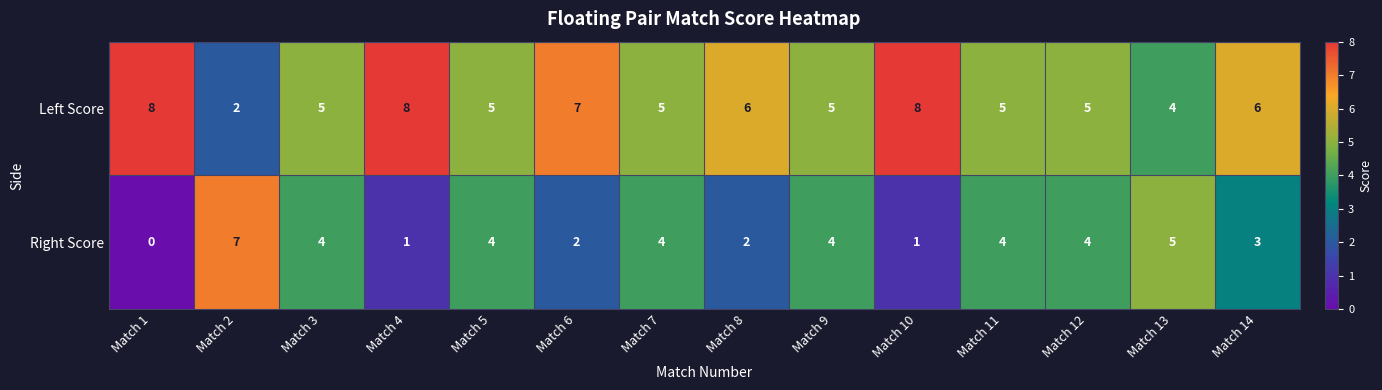

List the series in order of their peak value, highest first.

Left Score, Right Score